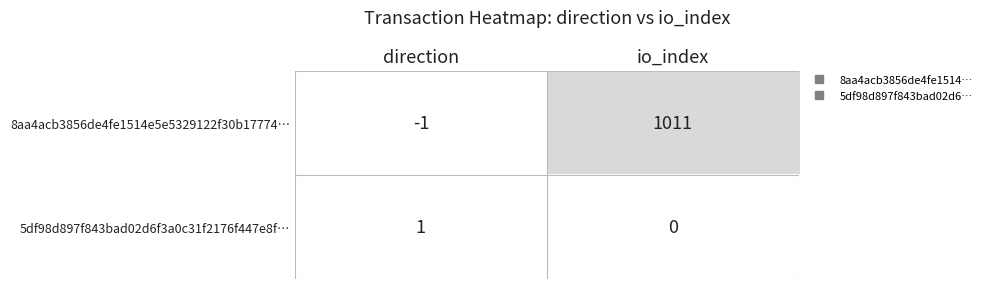

List the series in order of their peak value, highest first.

8aa4acb3856de4fe1514e5e5329122f30b17774…, 5df98d897f843bad02d6f3a0c31f2176f447e8f…